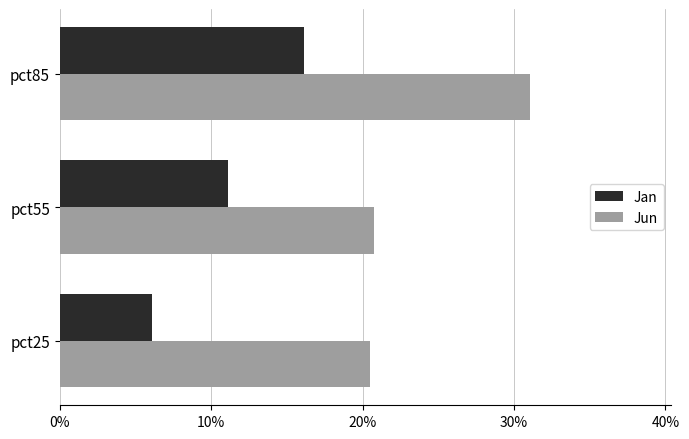

Which series has the largest range (max minus min)?

Jun